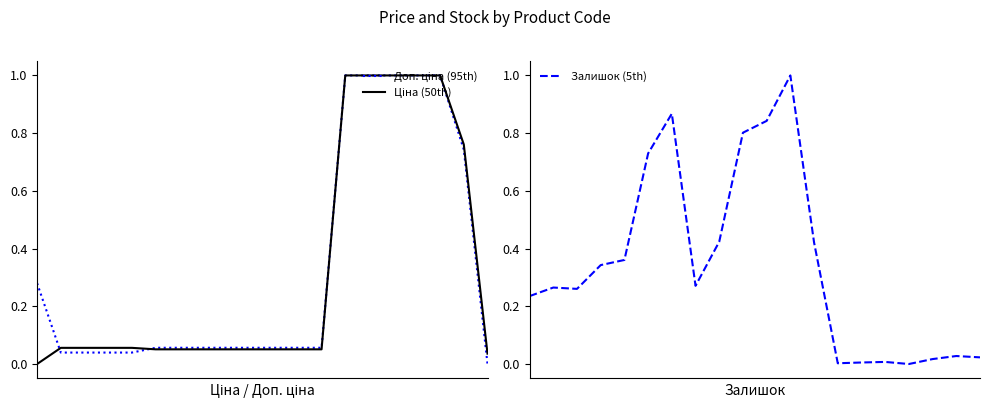

Reading right to left, extract all data points from this chart.

Доп. ціна (95th): 0.0	0.7	1.0	1.0	1.0	1.0	1.0	0.1	0.1	0.1	0.1	0.1	0.1	0.1	0.1	0.0	0.0	0.0	0.0	0.3
Ціна (50th): 0.0	0.8	1.0	1.0	1.0	1.0	1.0	0.1	0.1	0.1	0.1	0.1	0.1	0.1	0.1	0.1	0.1	0.1	0.1	0.0
Залишок (5th): 0.0	0.0	0.0	0.0	0.0	0.0	0.0	0.4	1.0	0.8	0.8	0.4	0.3	0.9	0.7	0.4	0.3	0.3	0.3	0.2